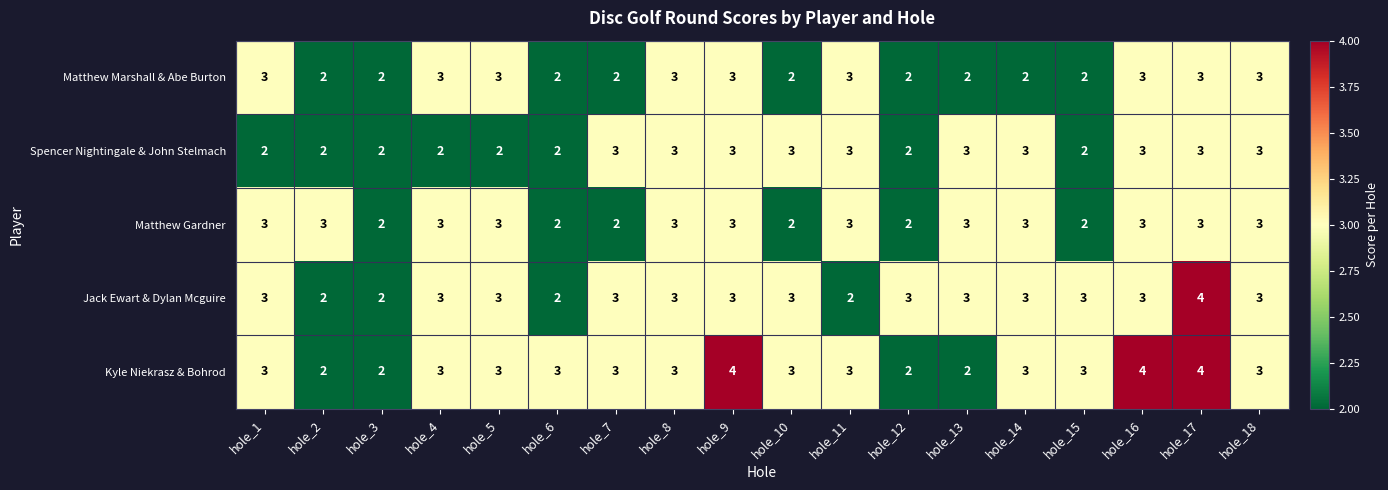

What is the smallest value displayed?

2